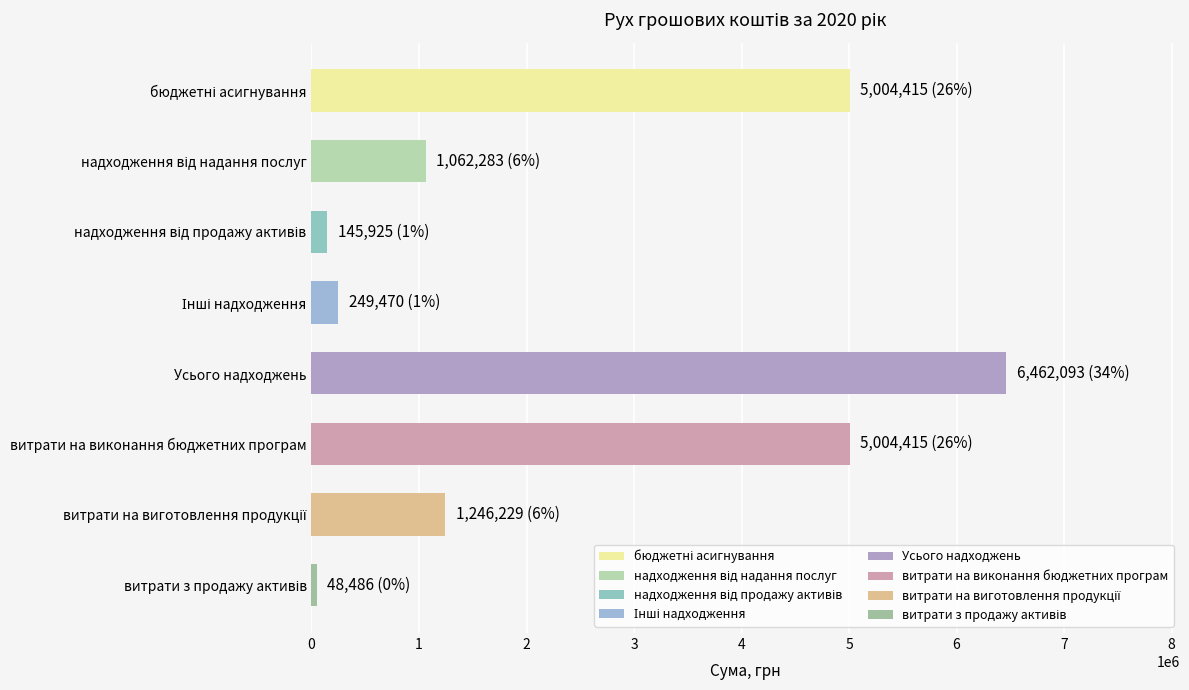

How many data points are less than 1246229?

4